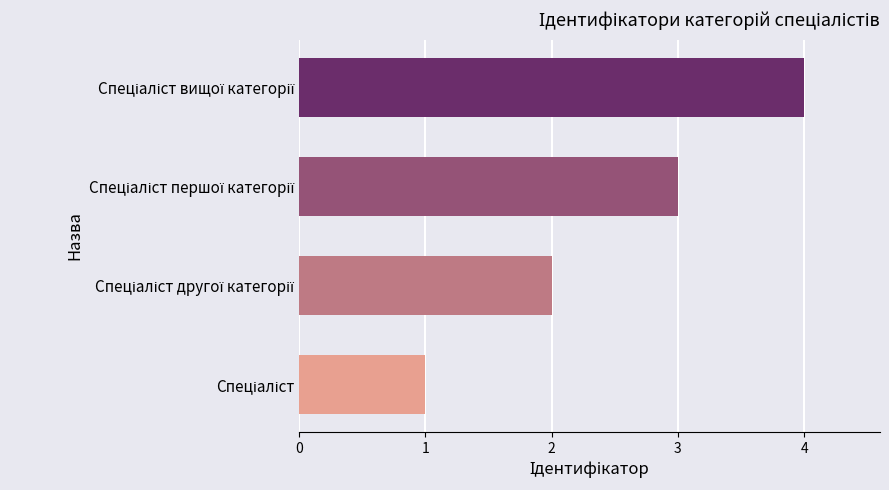

What is the difference between the maximum and minimum values?

3